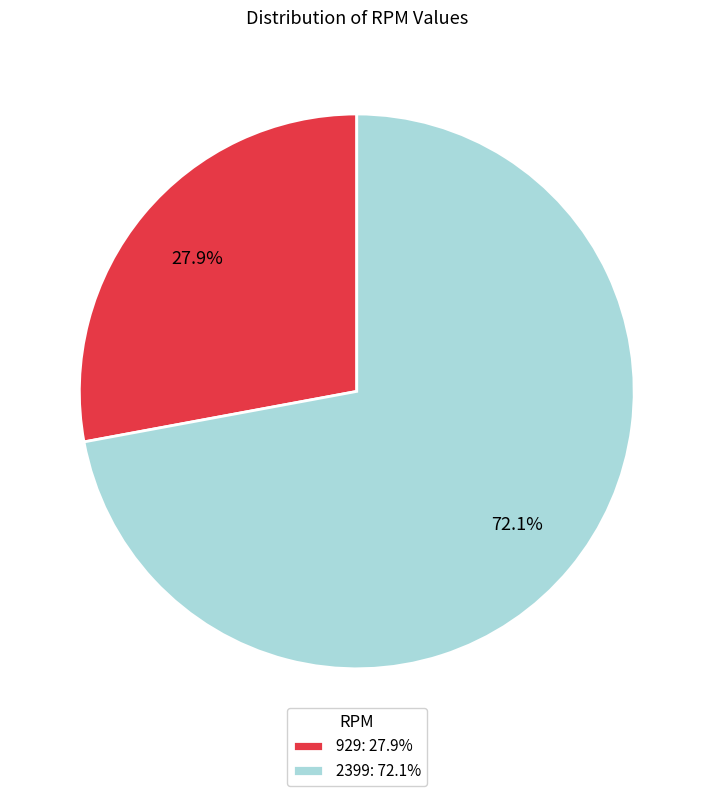

Which has a higher value, 2399 or 929?

2399